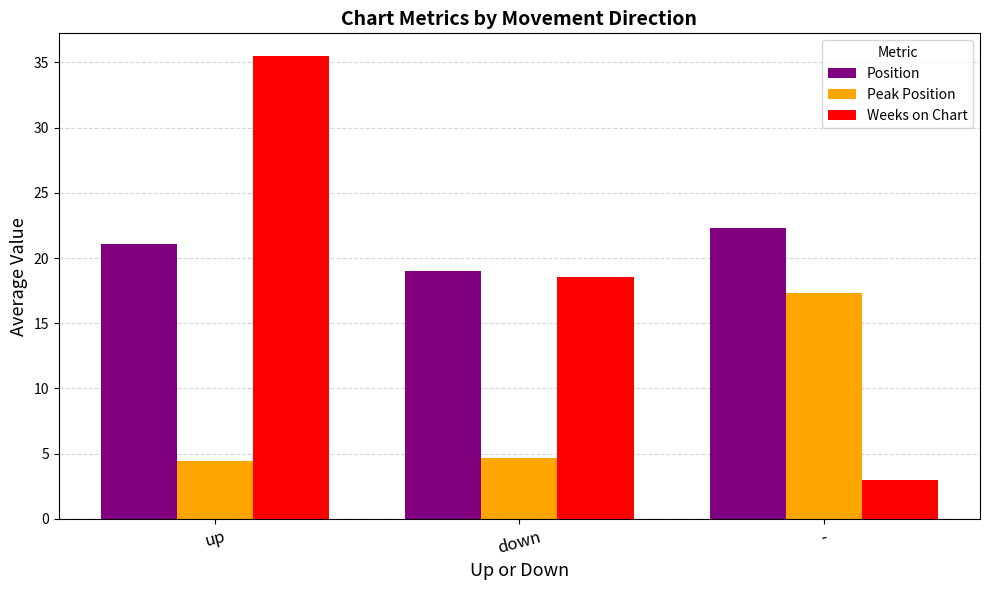

Rank the series by their average value, from highest to lowest.

Position, Weeks on Chart, Peak Position